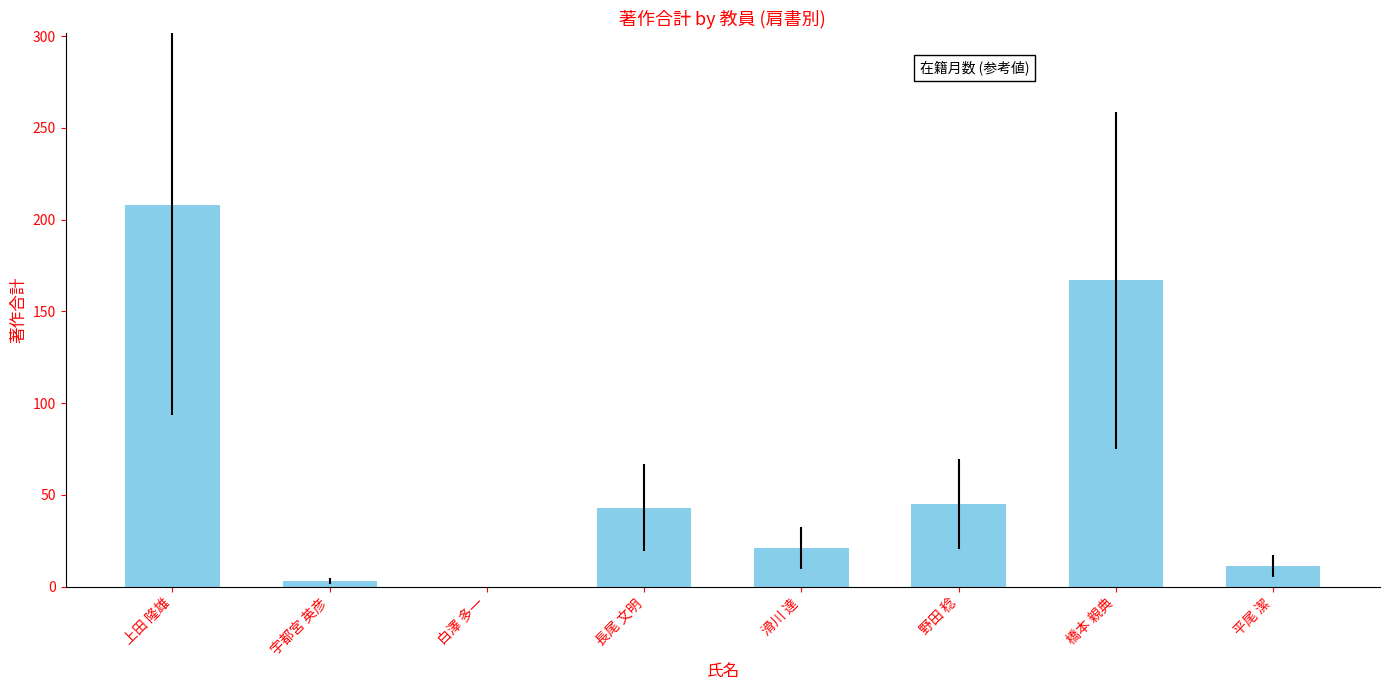

What is the change in value from 長尾 文明 to 野田 稔?

+2